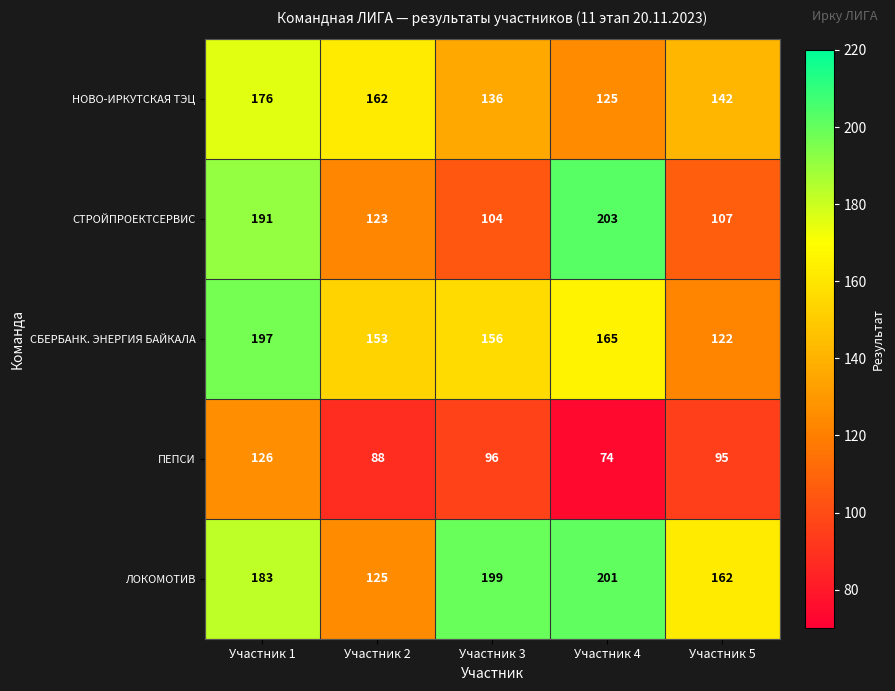

Reading left to right, transcribe all the data shown in this chart.

НОВО-ИРКУТСКАЯ ТЭЦ: Участник 1=176	Участник 2=162	Участник 3=136	Участник 4=125	Участник 5=142
СТРОЙПРОЕКТСЕРВИС: Участник 1=191	Участник 2=123	Участник 3=104	Участник 4=203	Участник 5=107
СБЕРБАНК. ЭНЕРГИЯ БАЙКАЛА: Участник 1=197	Участник 2=153	Участник 3=156	Участник 4=165	Участник 5=122
ПЕПСИ: Участник 1=126	Участник 2=88	Участник 3=96	Участник 4=74	Участник 5=95
ЛОКОМОТИВ: Участник 1=183	Участник 2=125	Участник 3=199	Участник 4=201	Участник 5=162